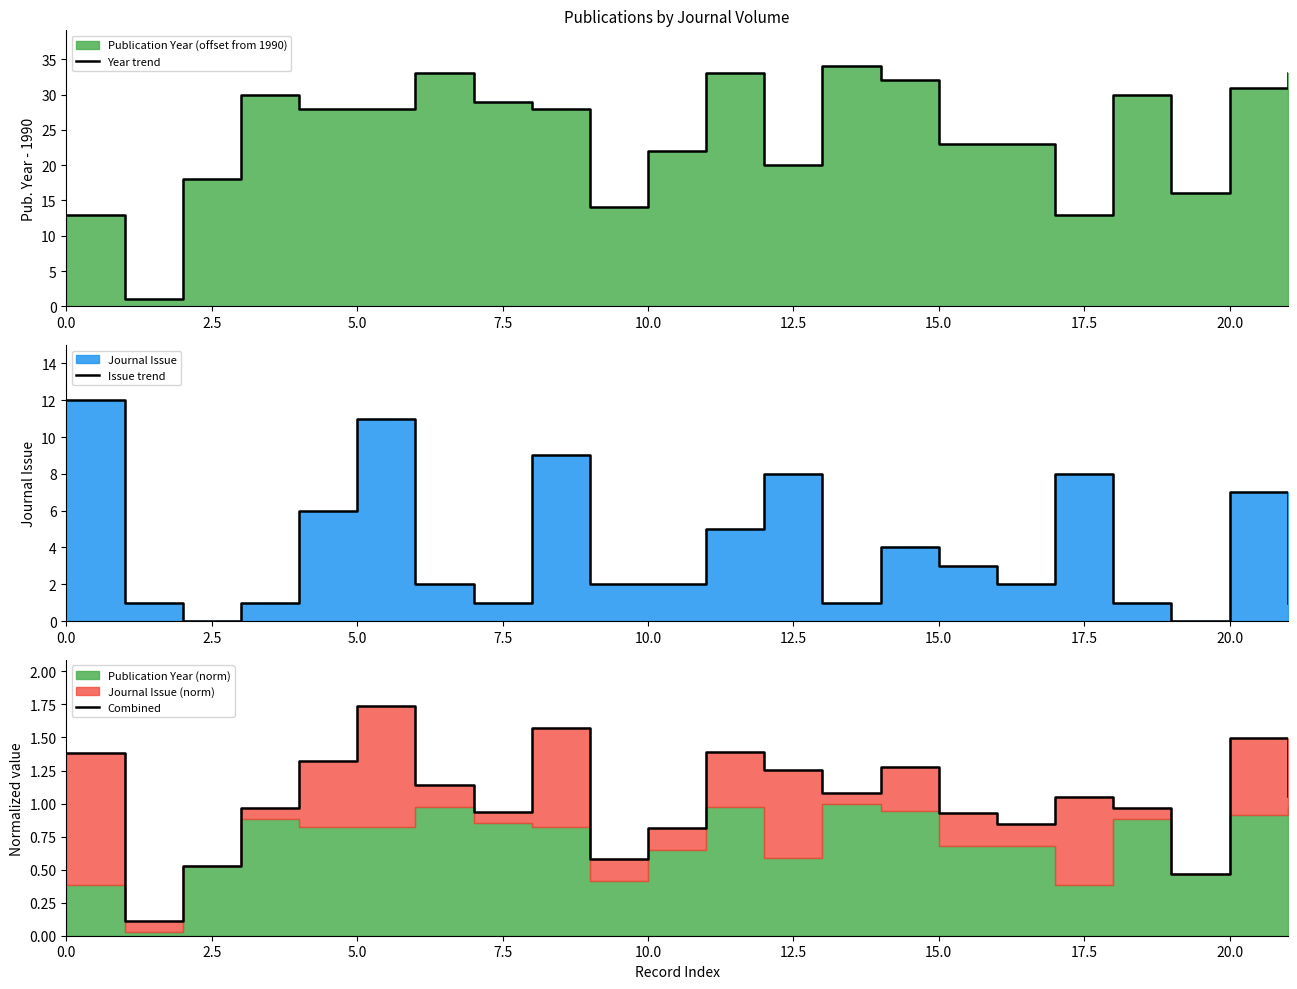

What is the difference between the Year trend values at 18 and 15?

7.0